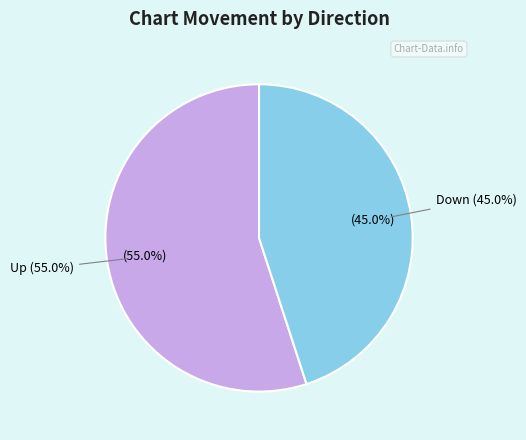

How many segments does this pie chart have?

2